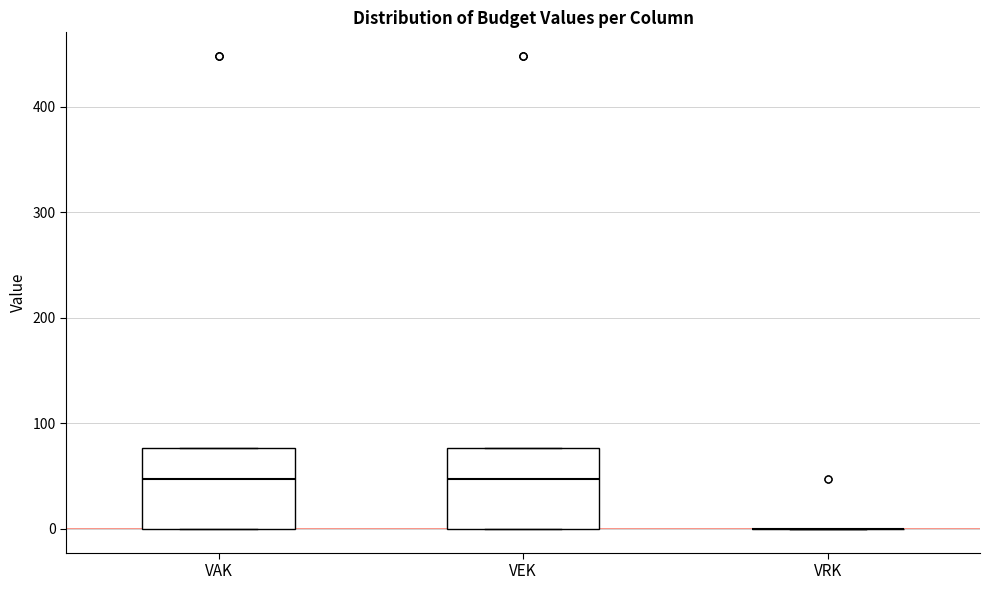

Where is the lower edge of the box for VEK on the y-axis? The values are not printed on the chart, so give them approximately, as read against the axis.

0